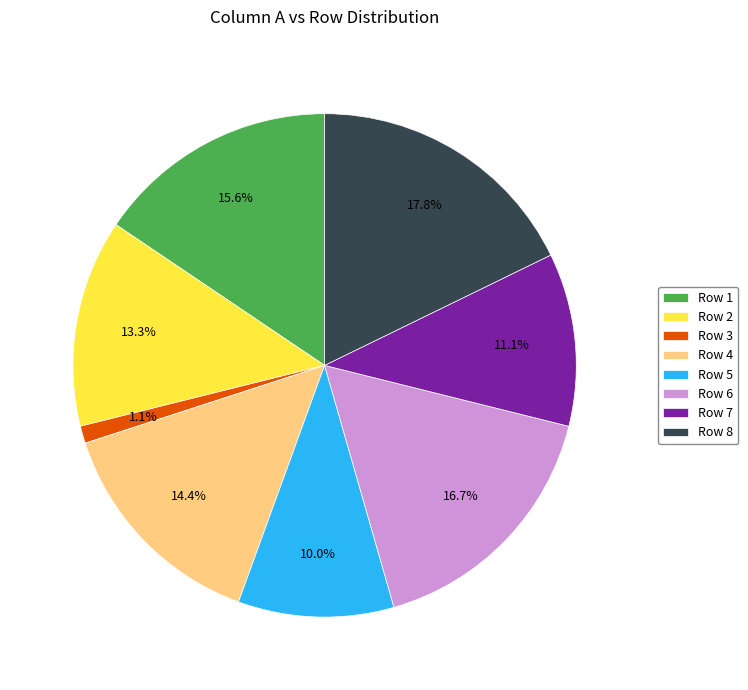

Combined, do Row 5 and Row 8 account for over 50%?

No